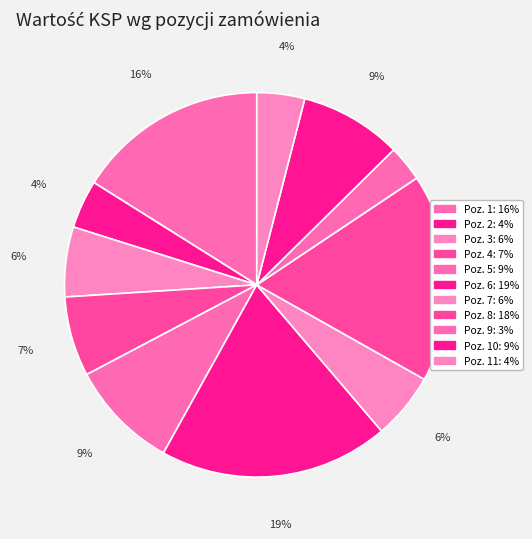

Is there any slice that represents more than half of the pie?

No